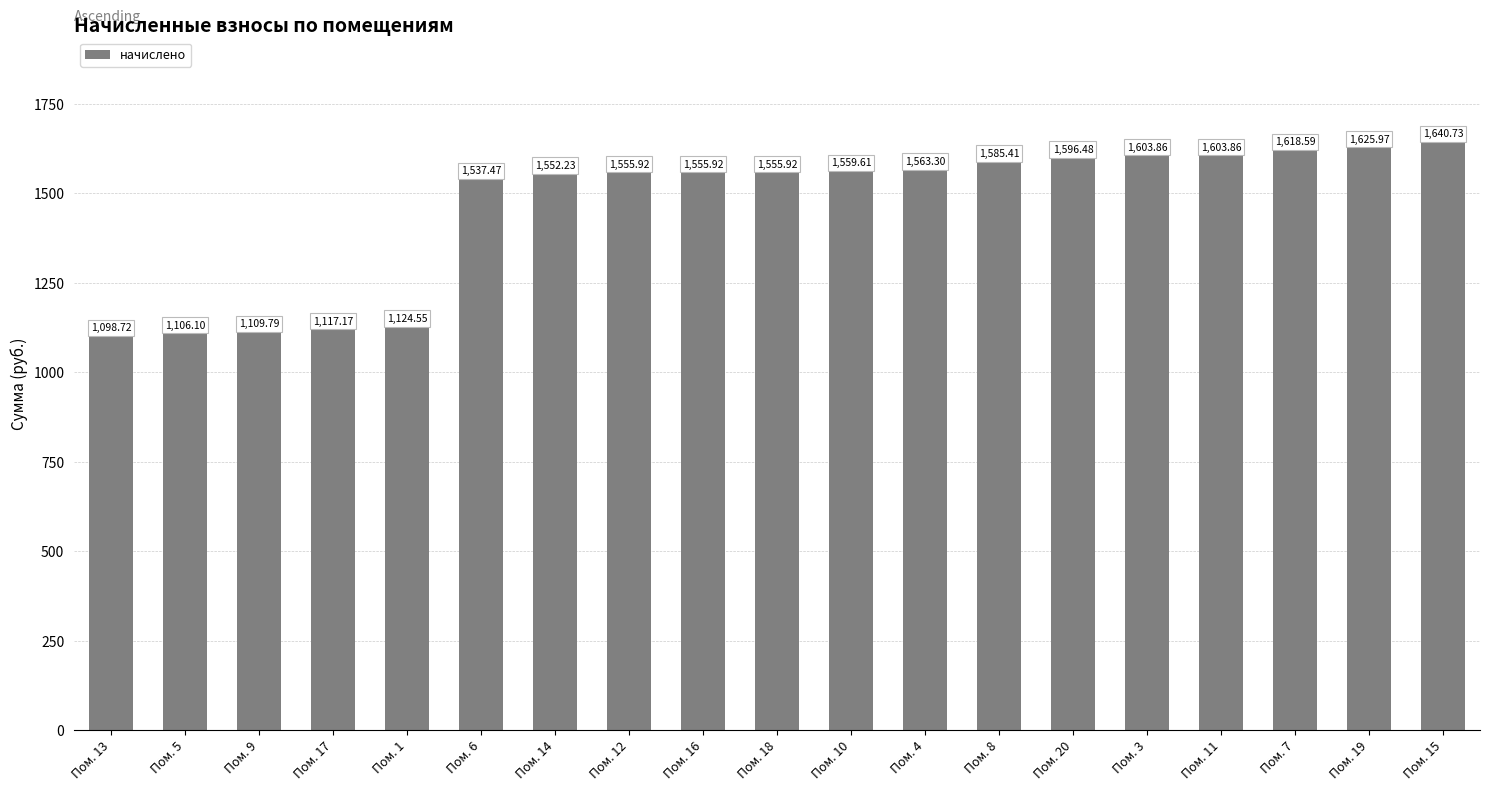

What is the average value?

1458.5